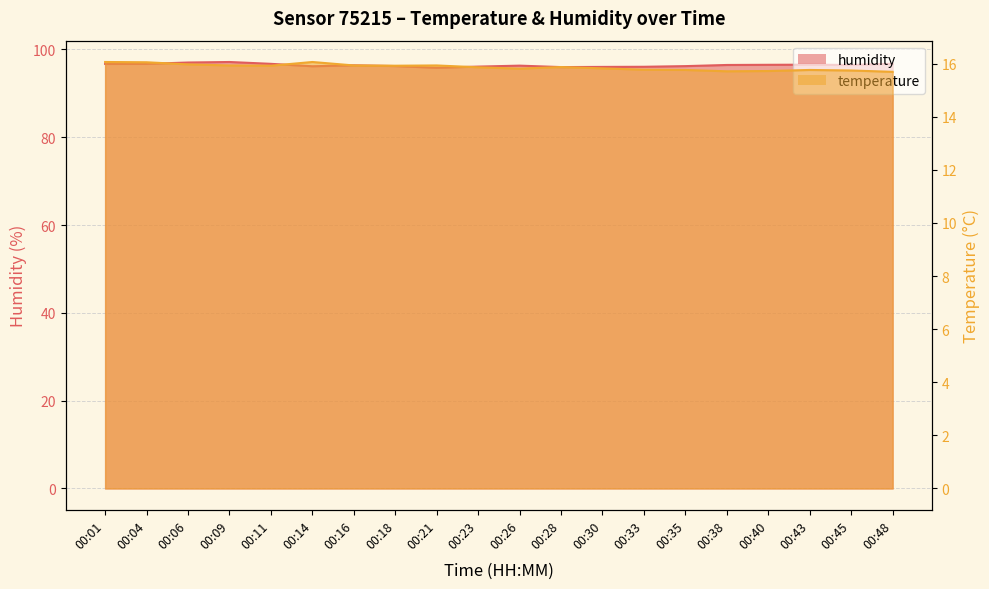

True or false: temperature has a value of 16.0 at 00:06.

True